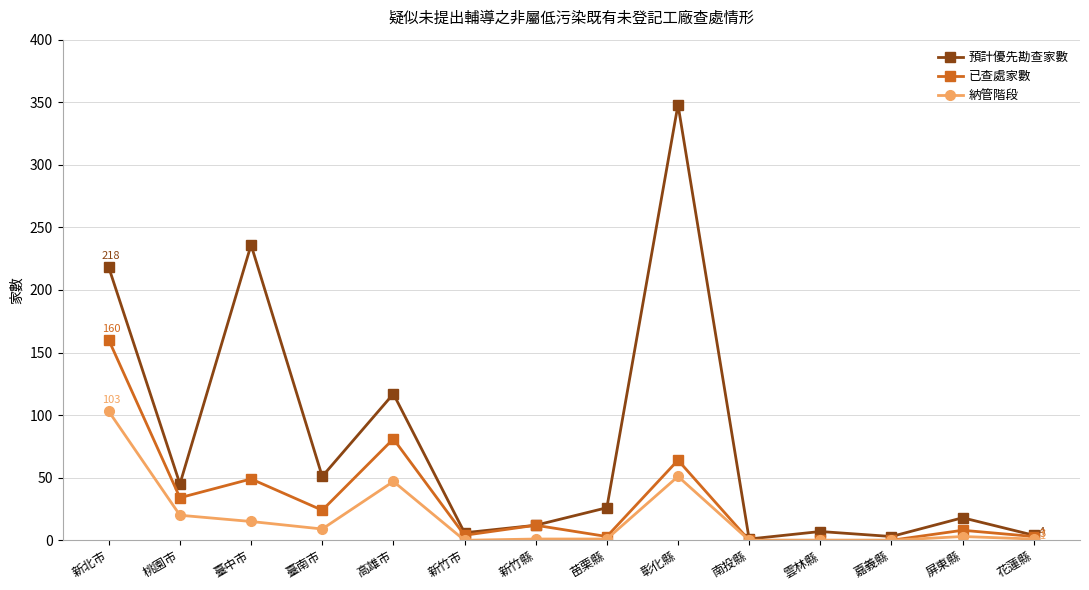

What is the label of the 1st point from the left?

新北市